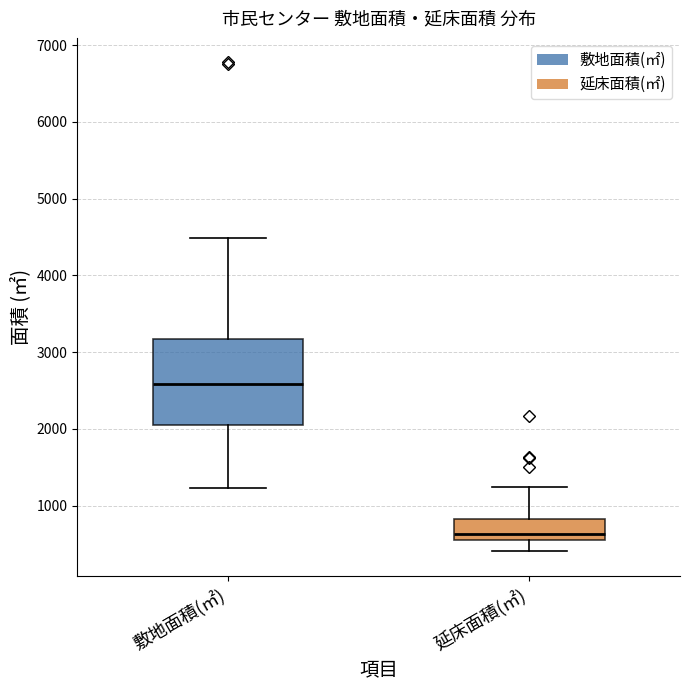

Comparing the boxes themselves (not the whiskers), which one is the tallest?

敷地面積(㎡)